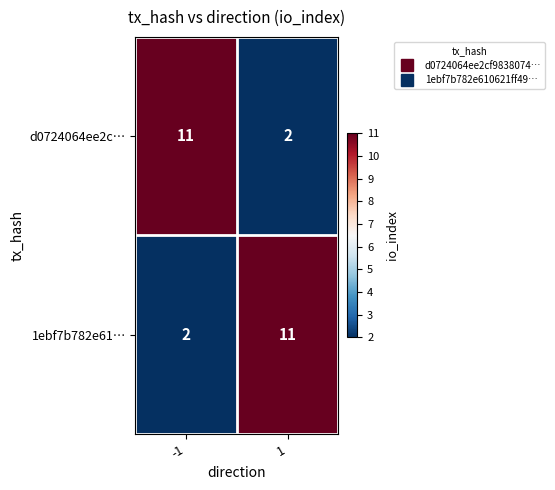

What is the maximum value shown in the chart?

11